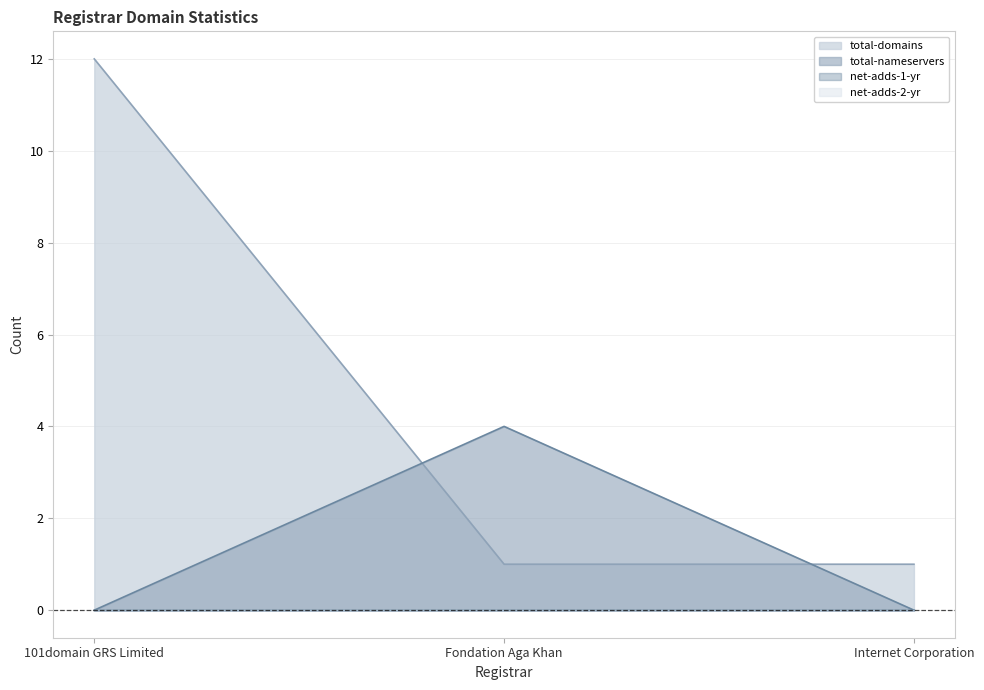

Does the chart display data point markers on the line(s)?

No